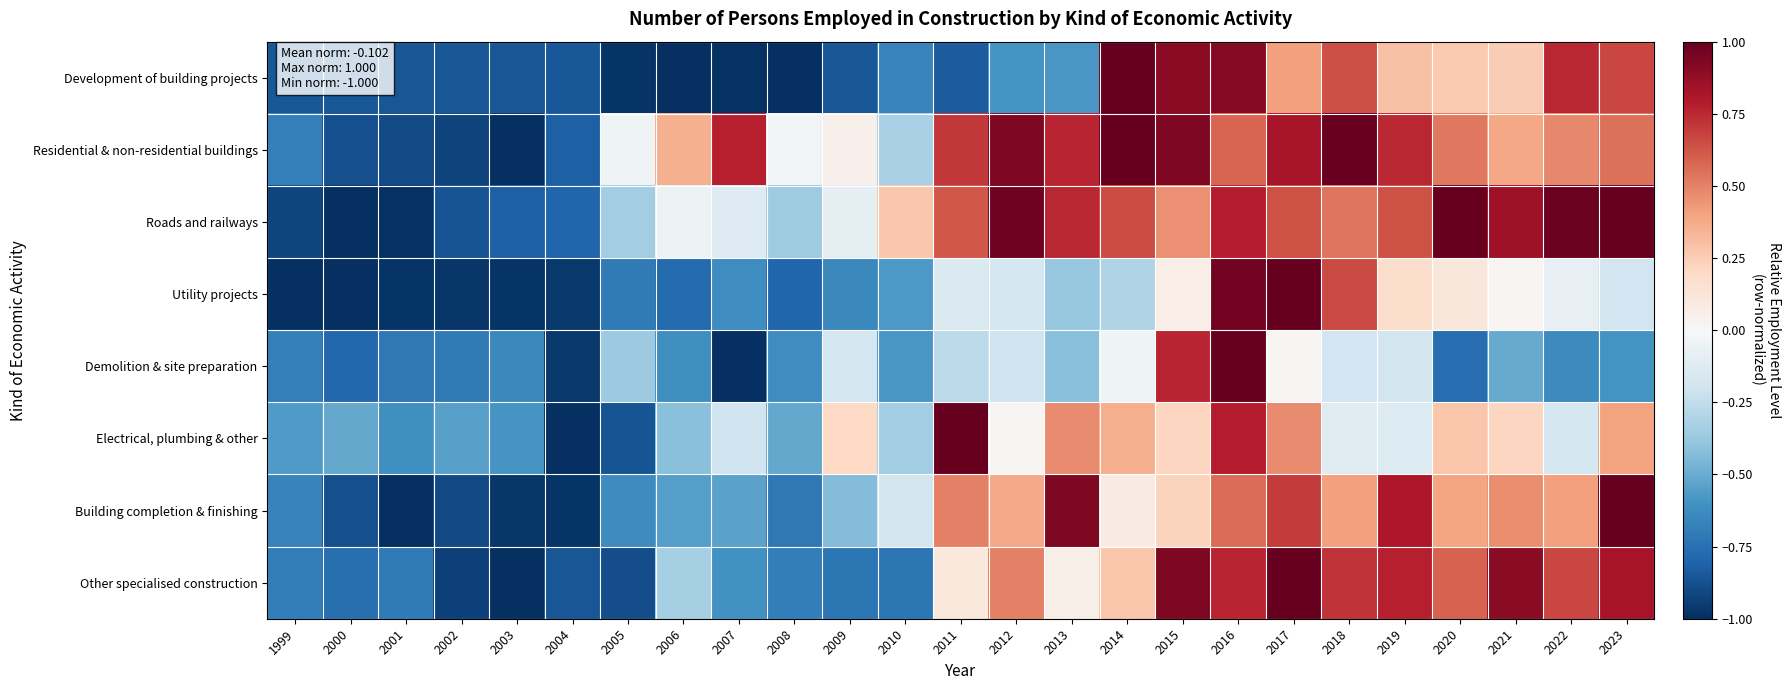

Between 2006 and 1999, which is larger?

1999